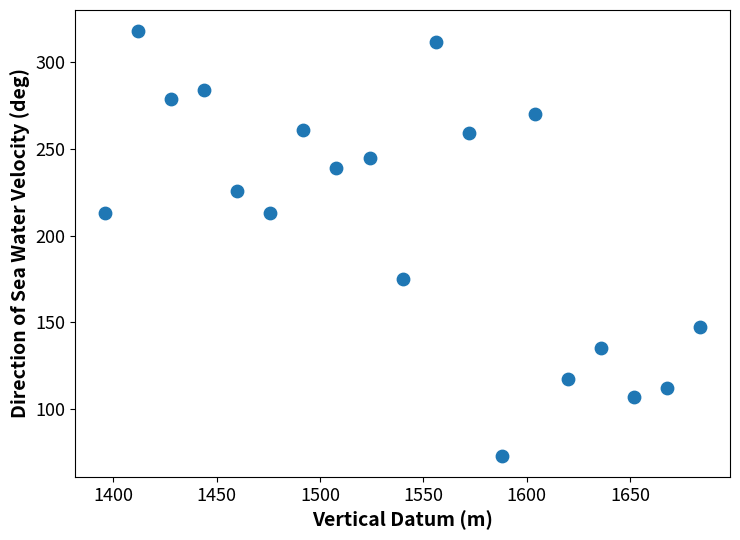

What is the range of Y values (max minus min)?

245